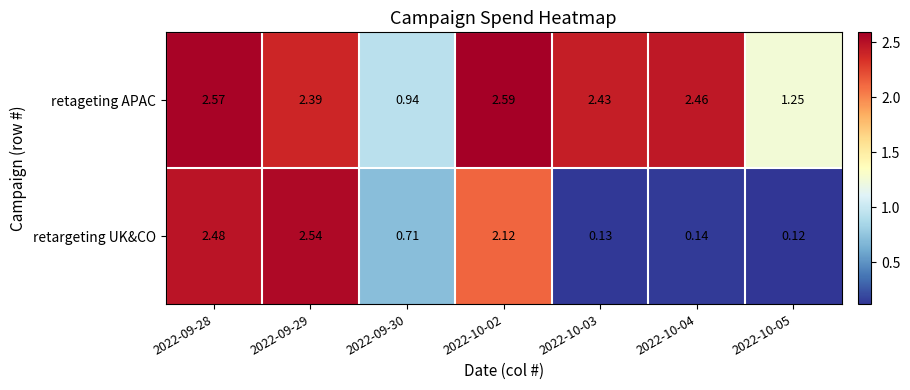

Which series has the widest spread of values?

retargeting UK&CO